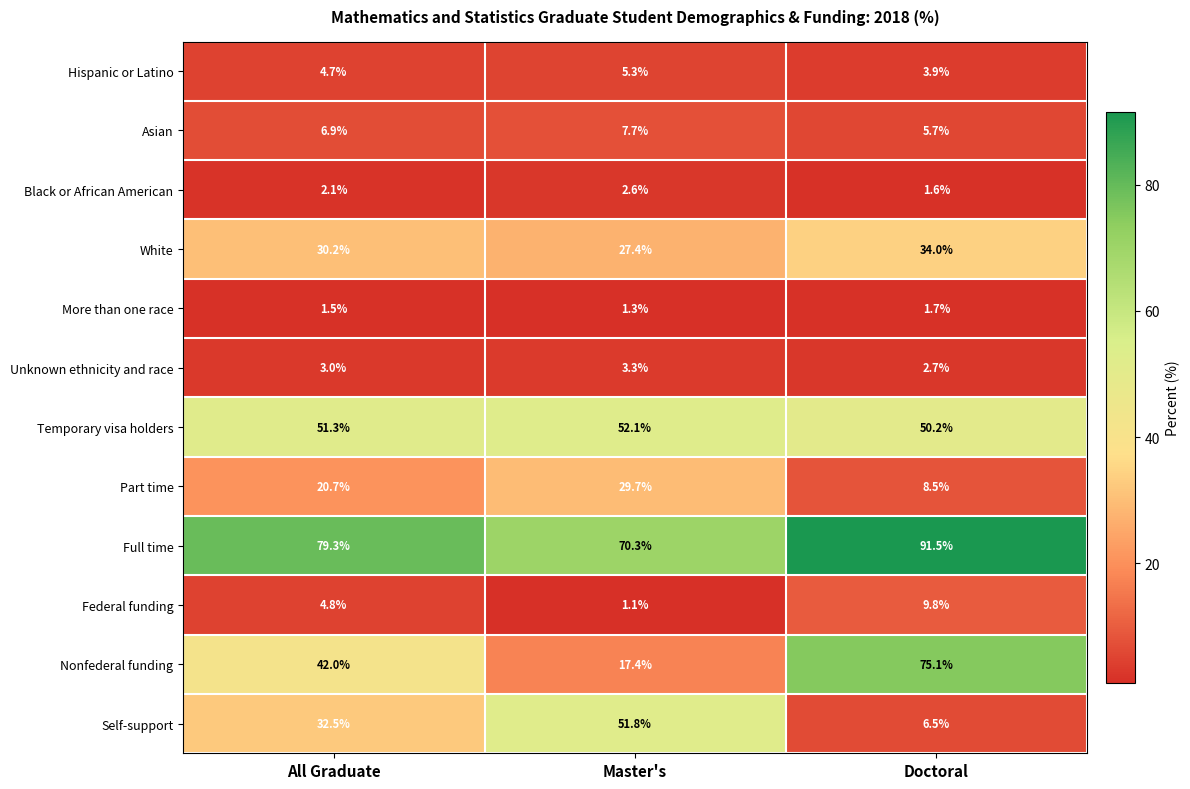

What is the sum of all Part time values?

58.9